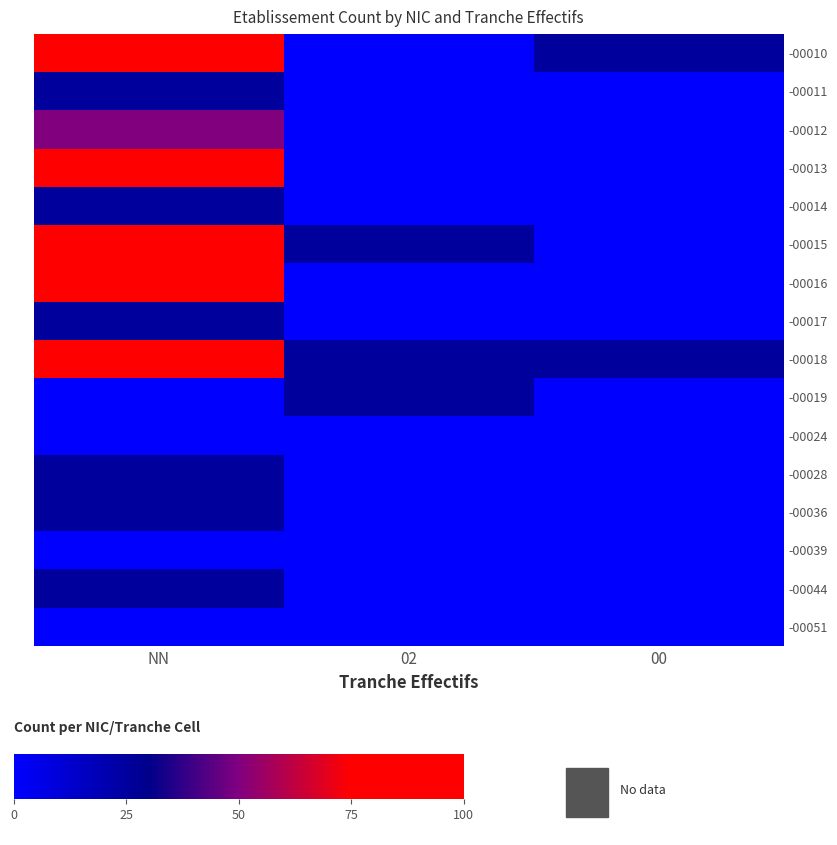

The -00036 series shows 25 at NN. True or false?

True